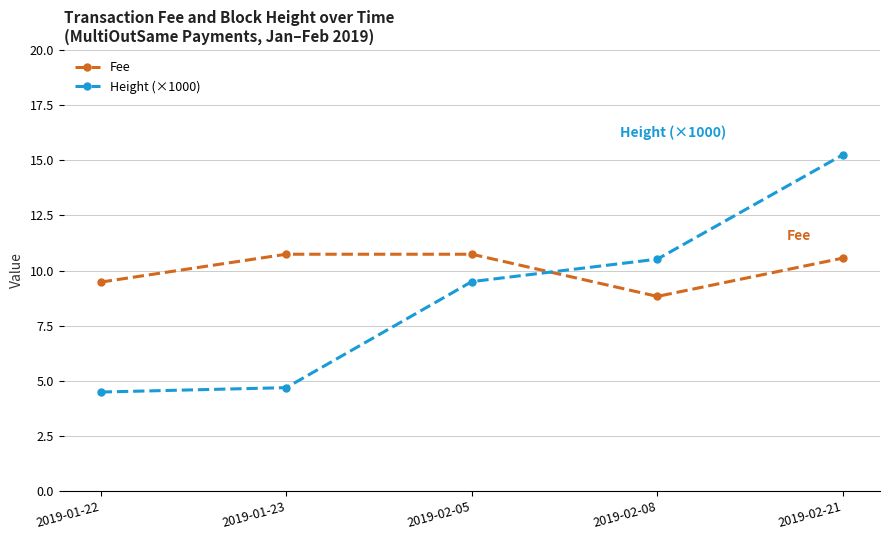

The Height (×1000) series shows 4.5 at 2019-01-22. True or false?

True